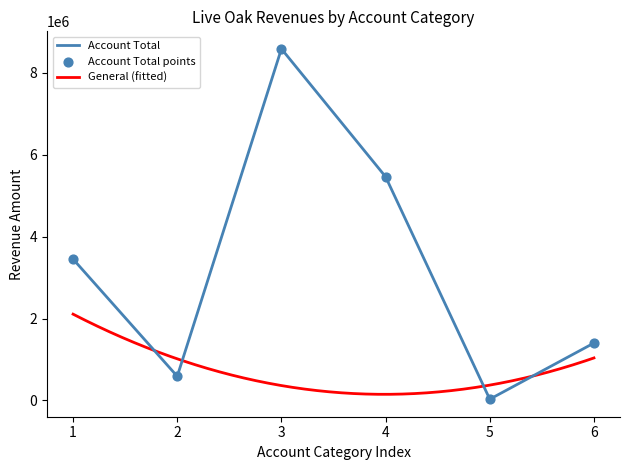

The value of Account Total at 4 is 5460147. True or false?

True